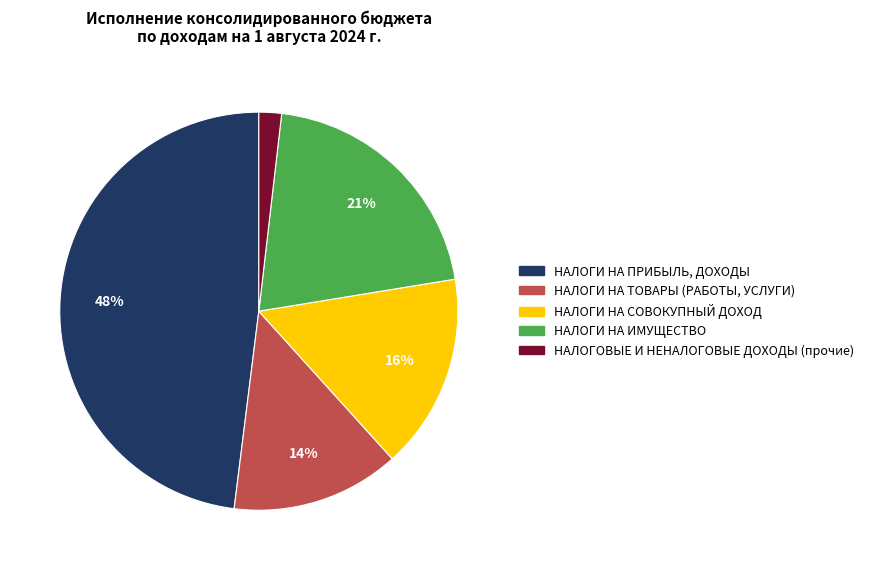

To the nearest percent, what is the average slice percentage?

20%